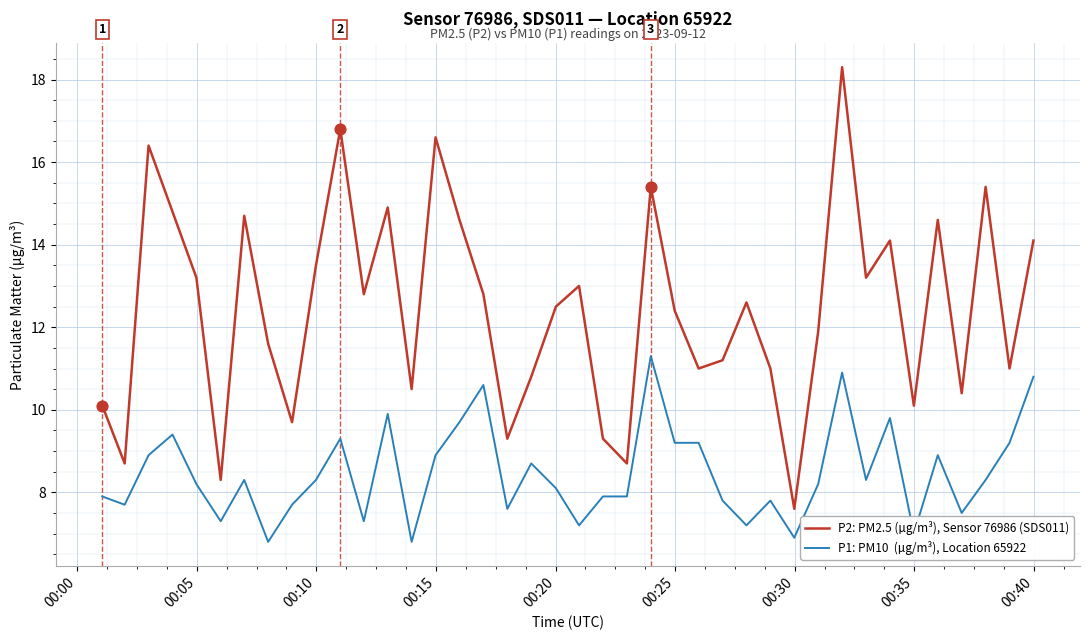

What is the minimum value shown in the chart?

6.8